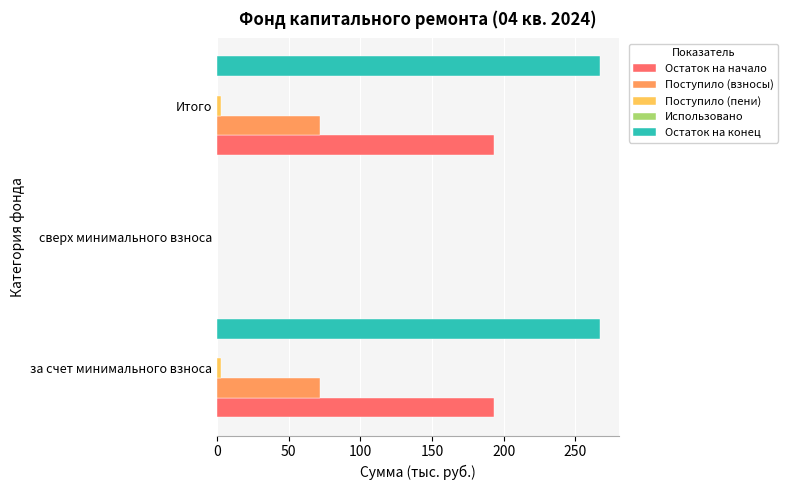

How many categories are shown in the chart?

3